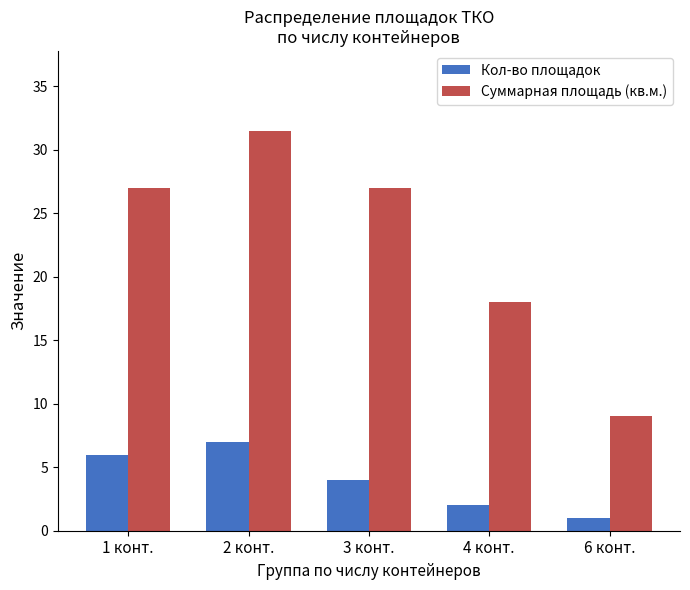

At which label is Суммарная площадь (кв.м.) closest to 20?

4 конт.